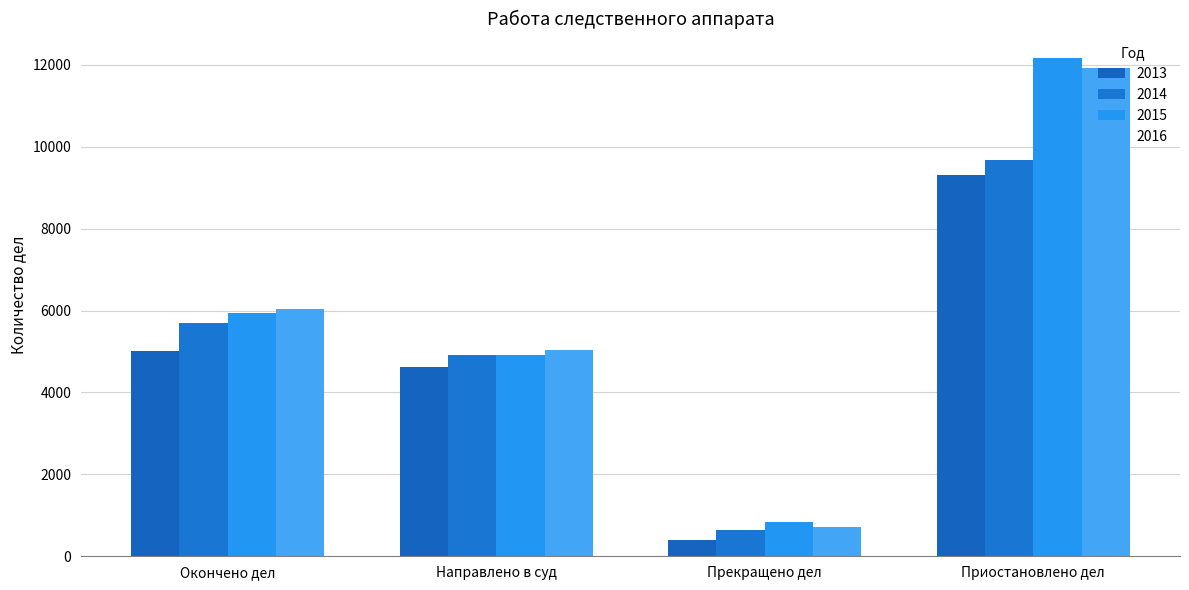

What is the label of the 1st bar from the right?

Приостановлено дел